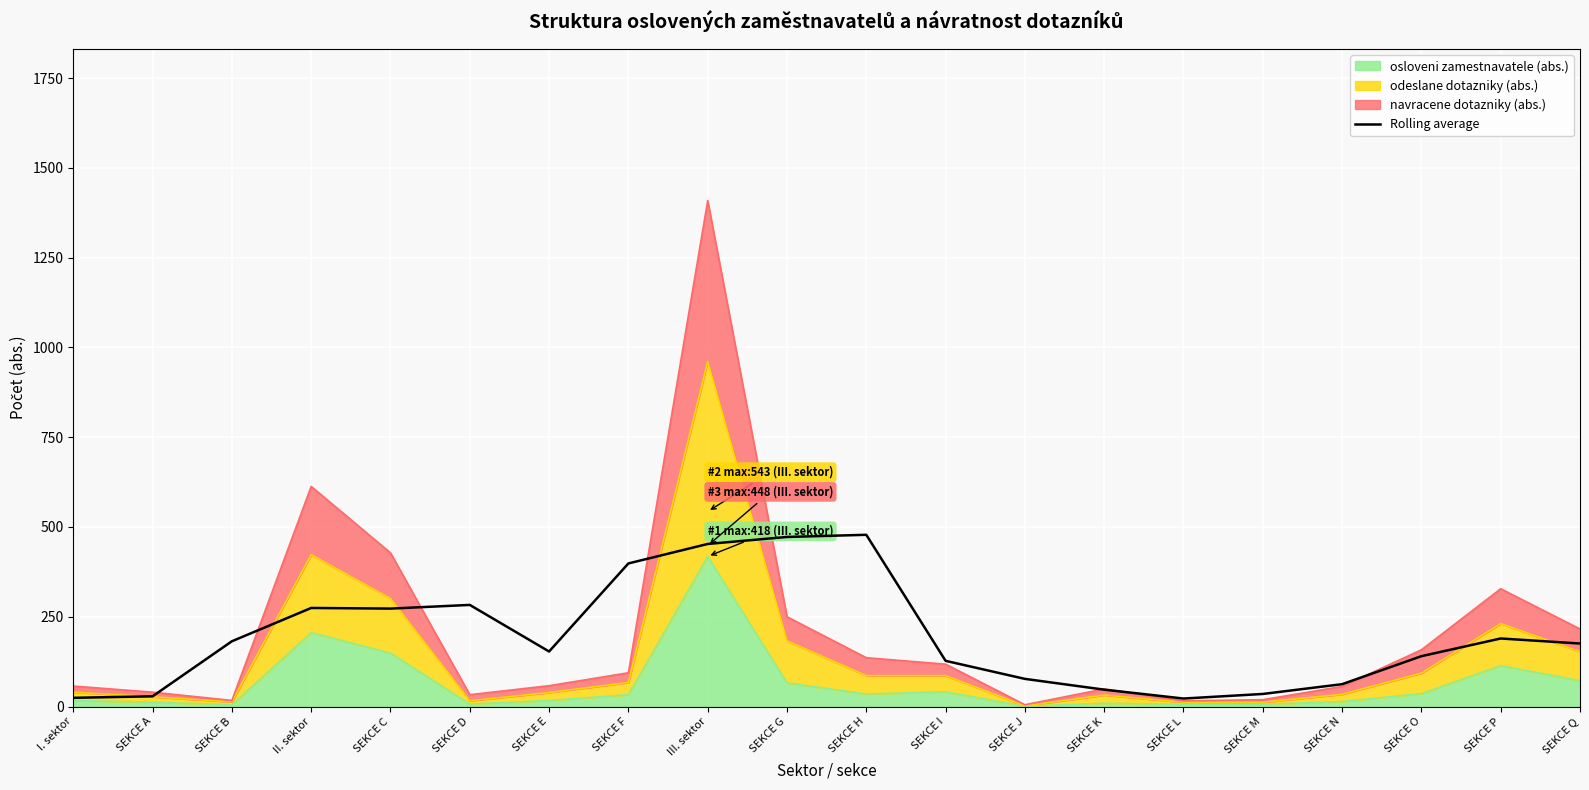

What is the minimum value shown in the chart?

22.2